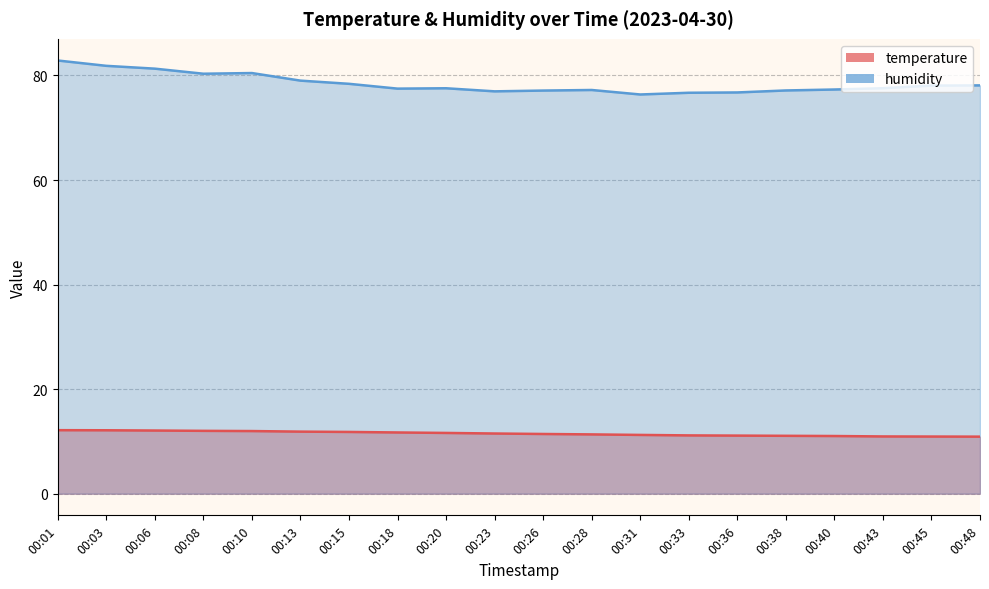

List the series in order of their peak value, lowest first.

temperature, humidity